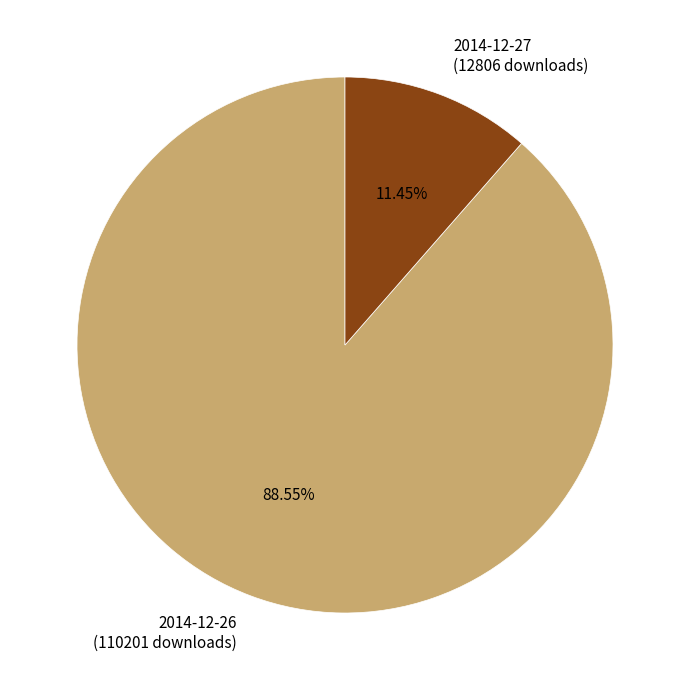

How many segments does this pie chart have?

2